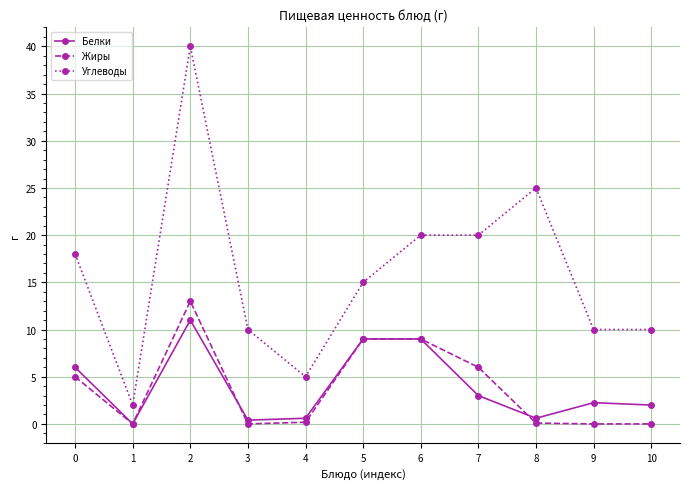

What is the value of the Углеводы point at the 7th from the left?

20.0